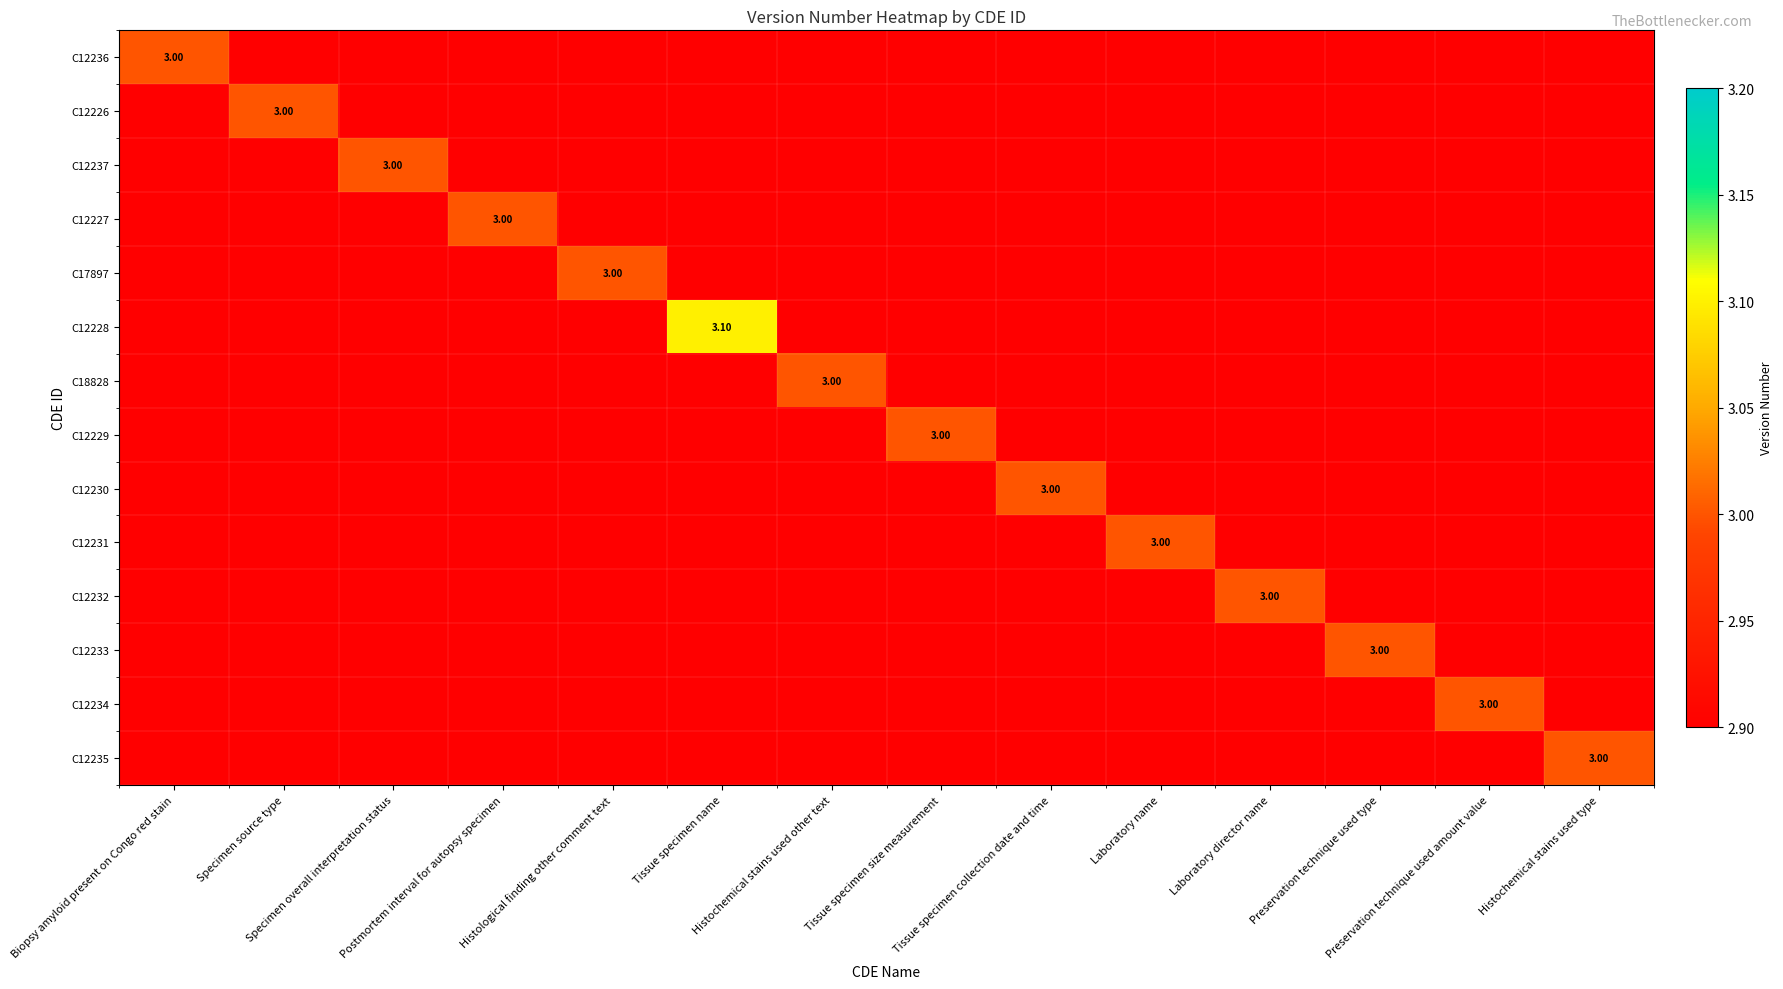

How many series are shown in this chart?

14